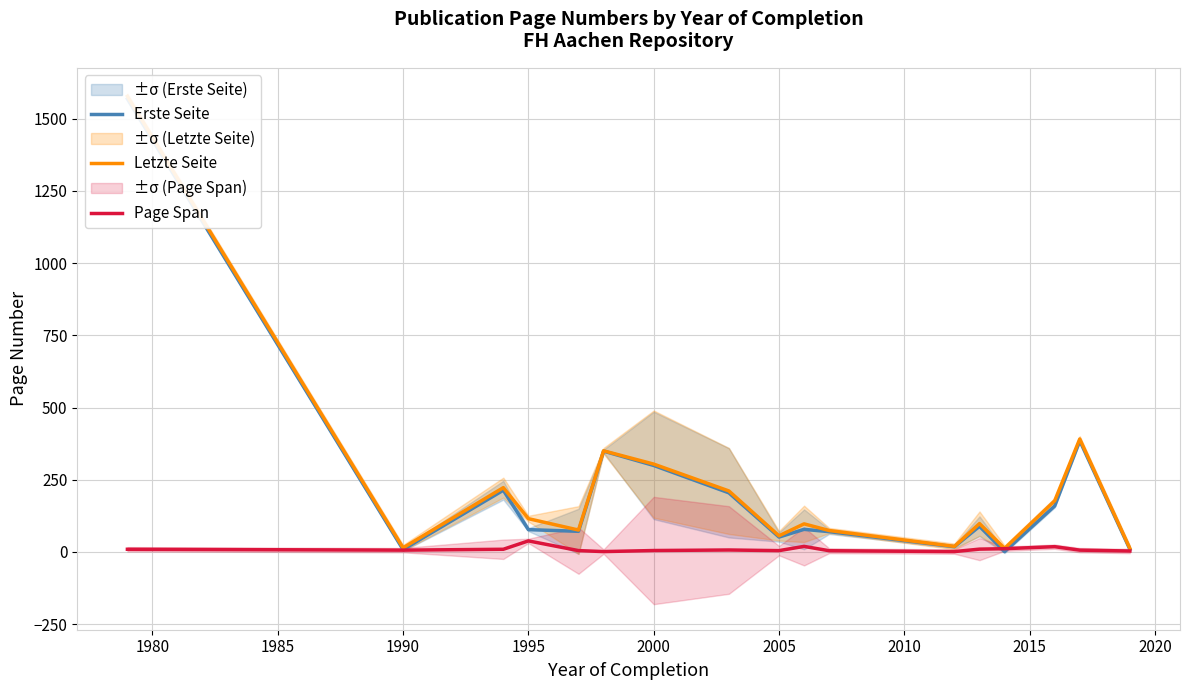

List the series in order of their peak value, lowest first.

Page Span, Erste Seite, Letzte Seite